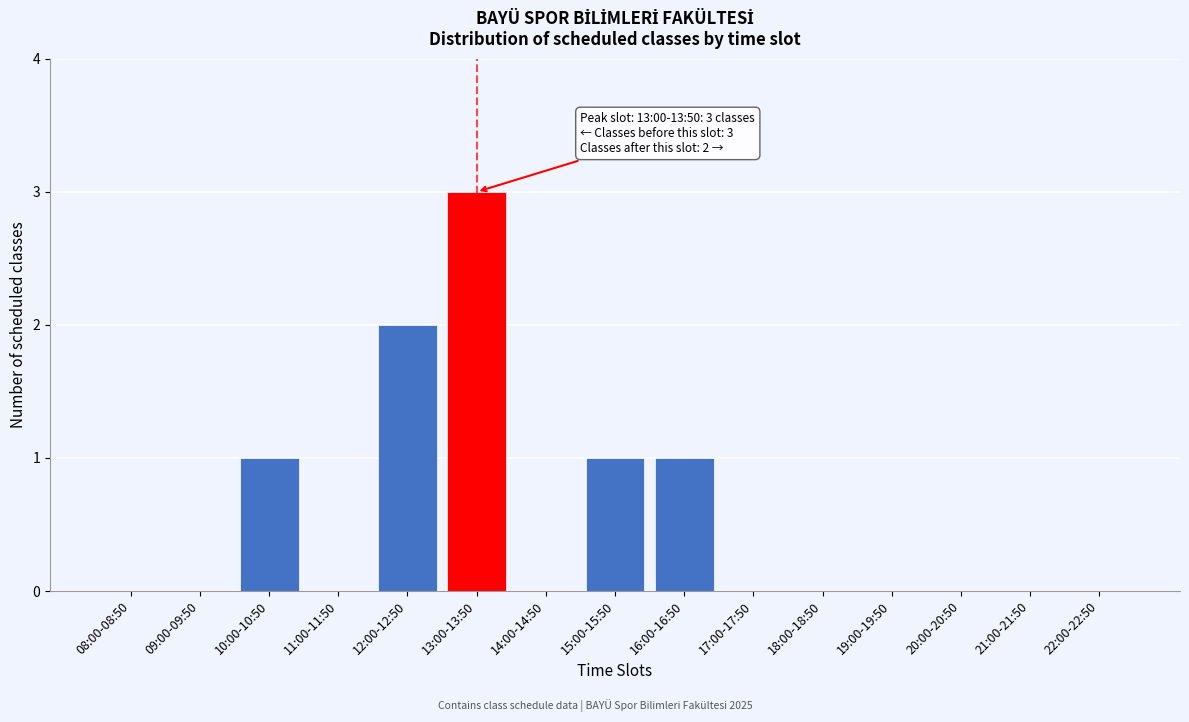

Reading left to right, transcribe all the data shown in this chart.

08:00-08:50=0	09:00-09:50=0	10:00-10:50=1	11:00-11:50=0	12:00-12:50=2	13:00-13:50=3	14:00-14:50=0	15:00-15:50=1	16:00-16:50=1	17:00-17:50=0	18:00-18:50=0	19:00-19:50=0	20:00-20:50=0	21:00-21:50=0	22:00-22:50=0